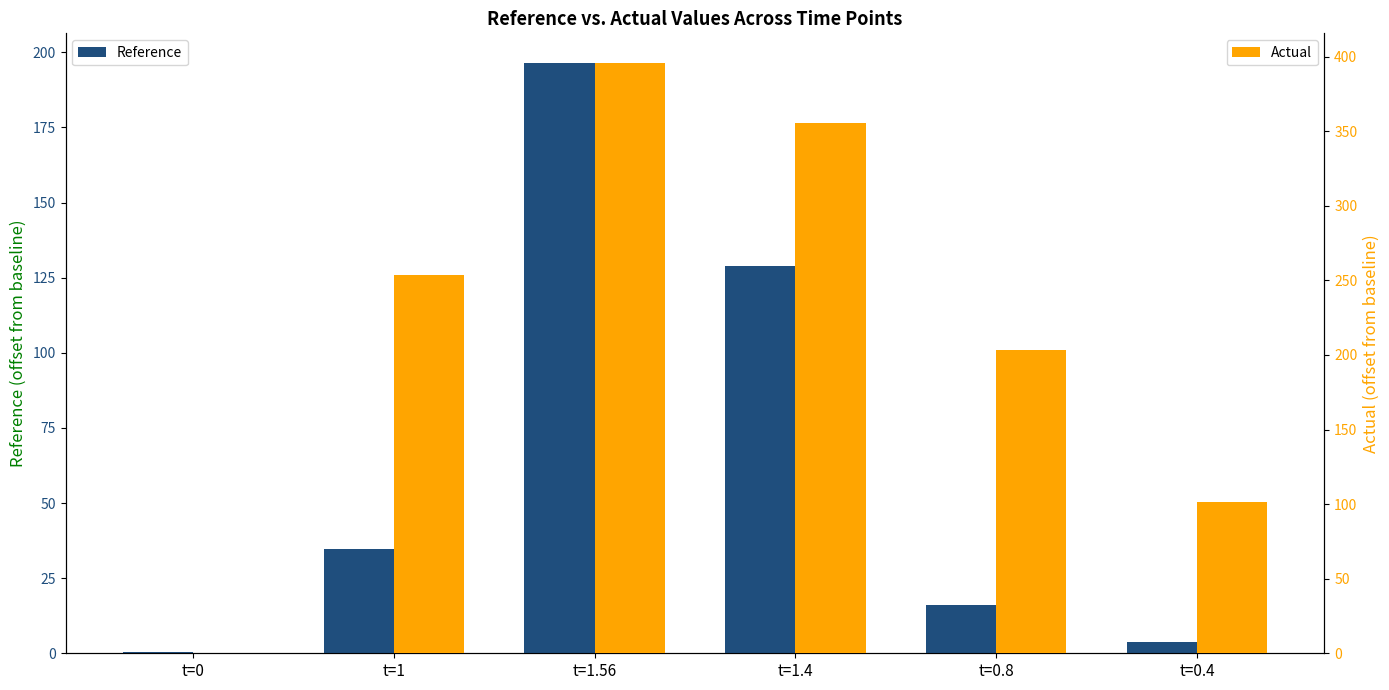

What are all the series names shown in the legend?

Reference, Actual